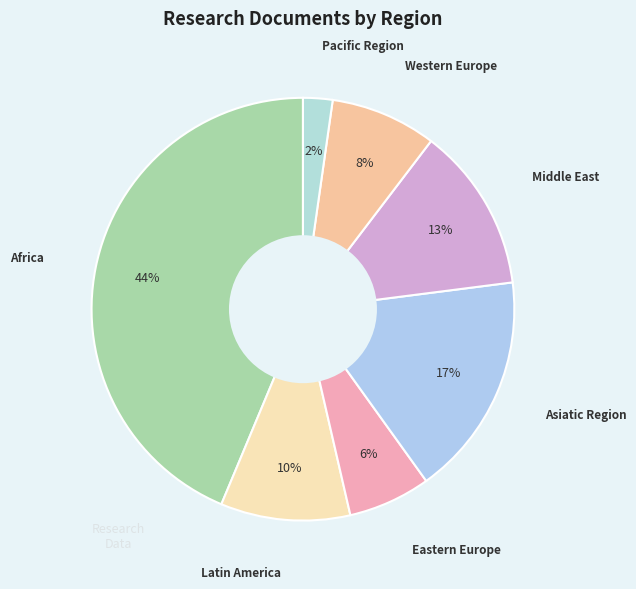

Count the number of slices in the pie.

7